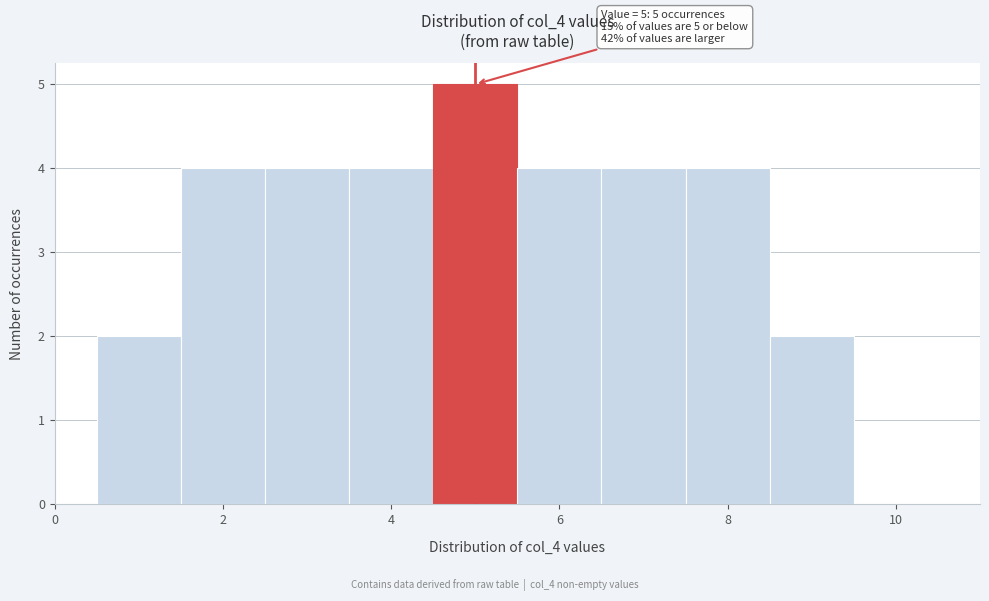

Over which range of the x-axis is the bar tallest?

4.5 to 5.5